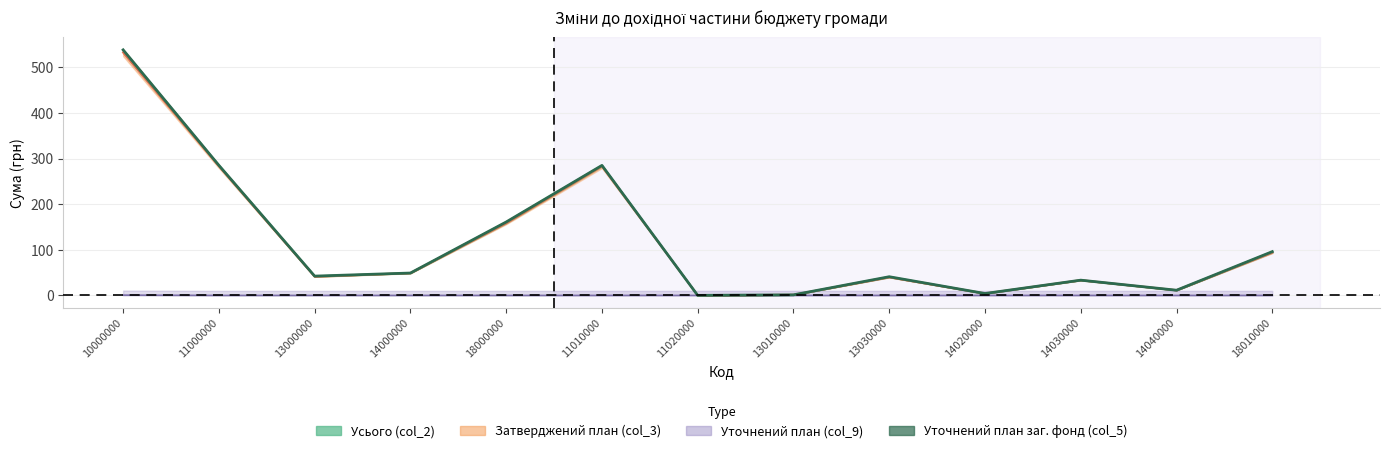

What is the spread (max minus min) of values at 14000000?

49.1